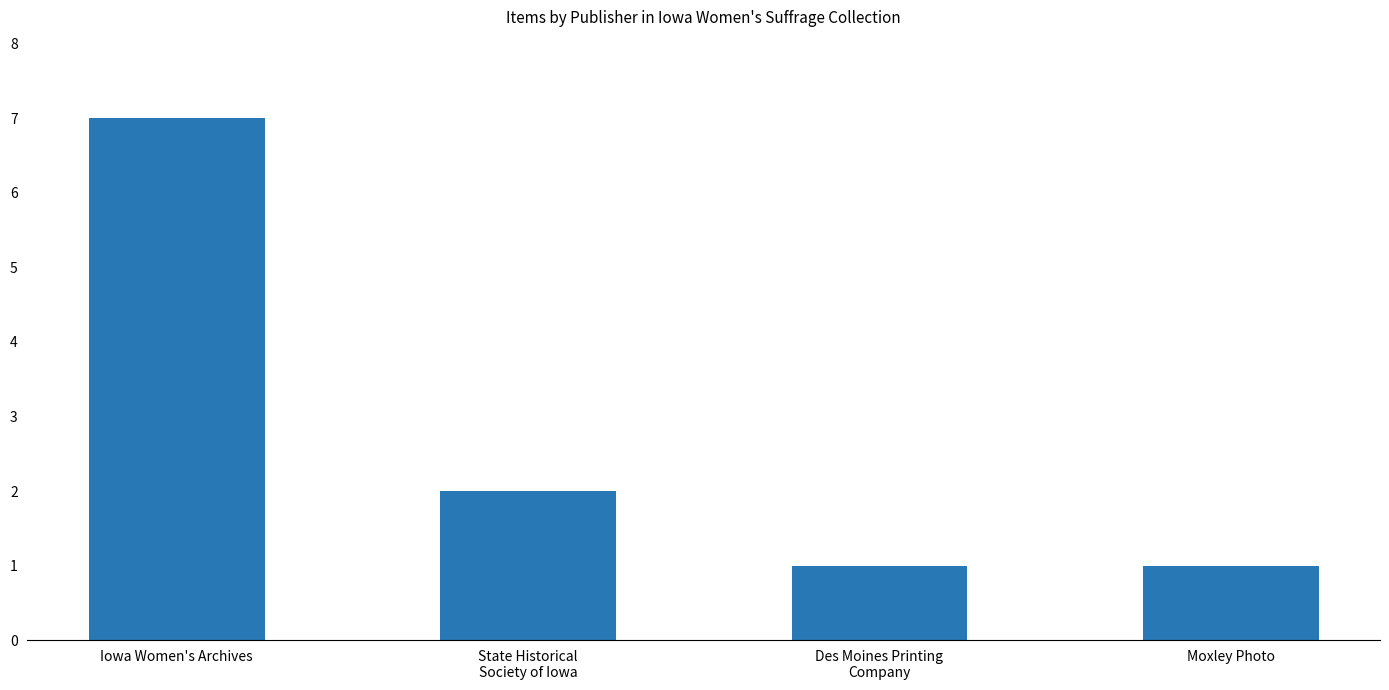

What is the ratio of the value at Moxley Photo to the value at State Historical
Society of Iowa?

0.5